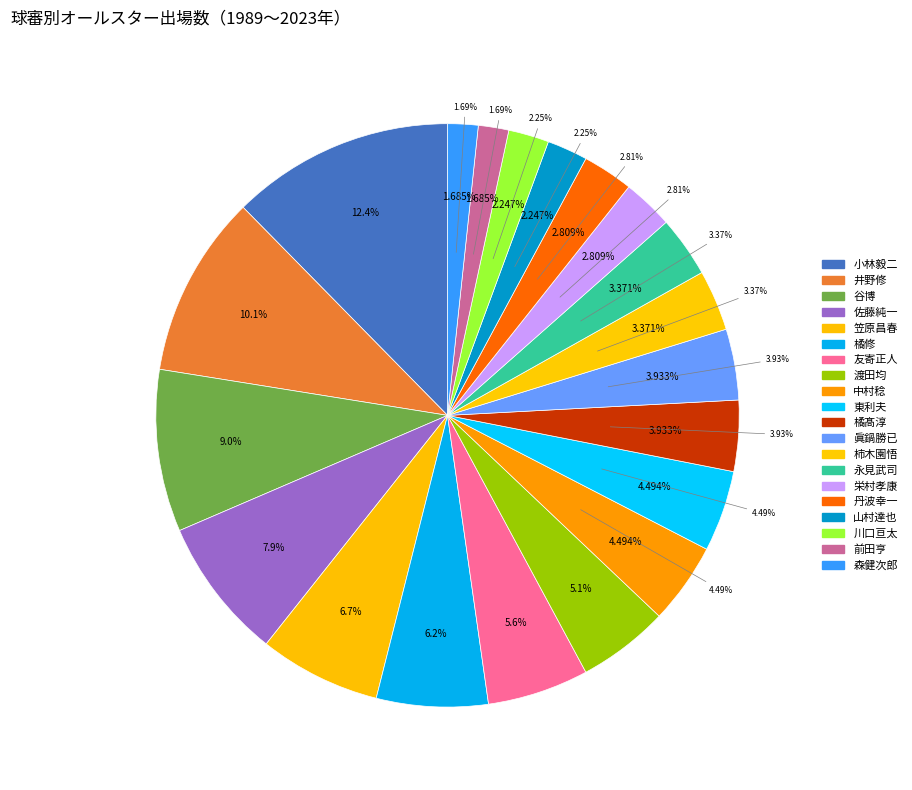

What percentage is NOT represented by 笠原昌春?

93.3%